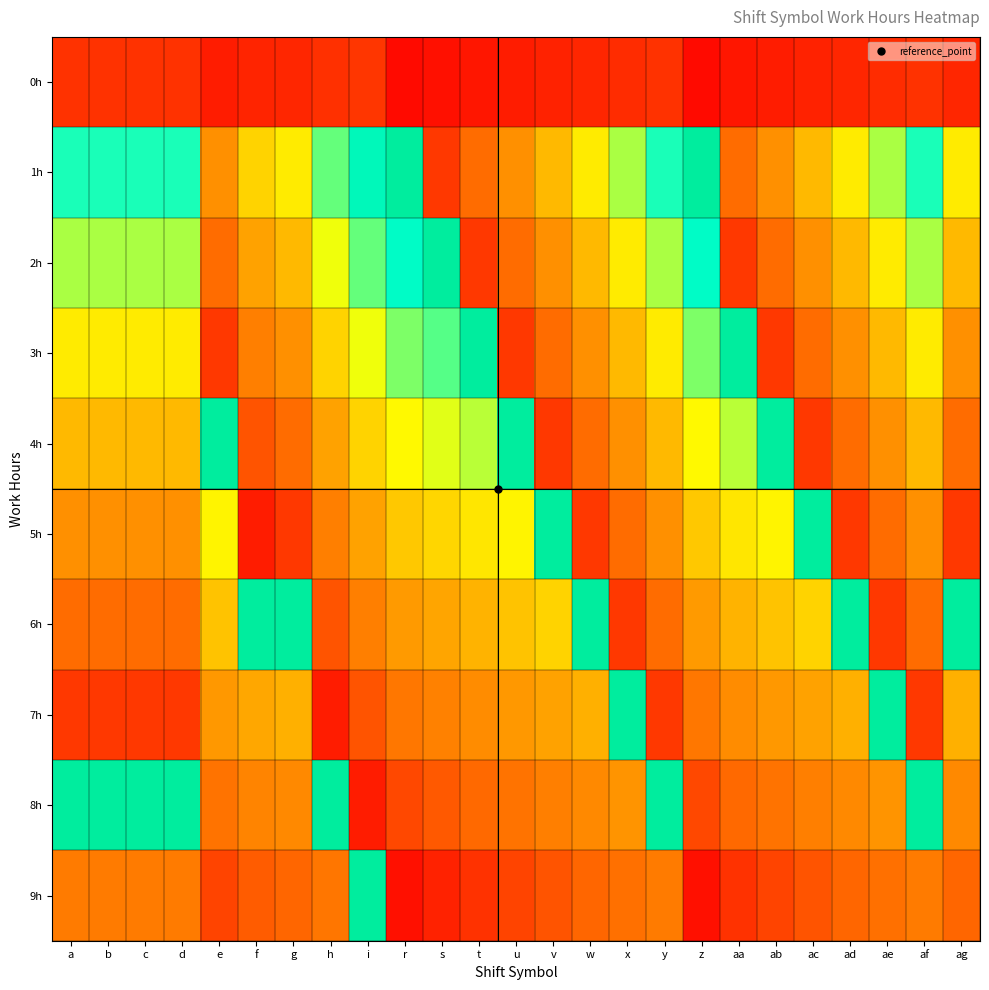

At v, list the series in order from largest to smallest.

5h, 6h, 1h, 7h, 2h, 8h, 3h, 9h, 4h, 0h